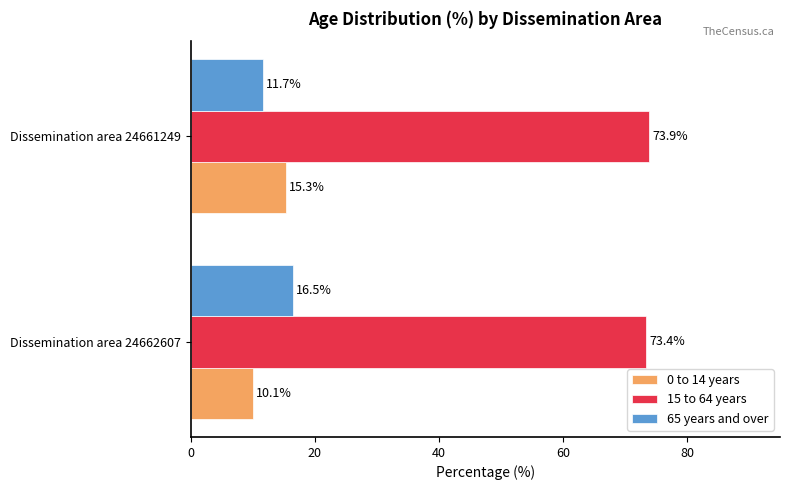

Rank the series at Dissemination area 24661249 from lowest to highest value.

65 years and over, 0 to 14 years, 15 to 64 years